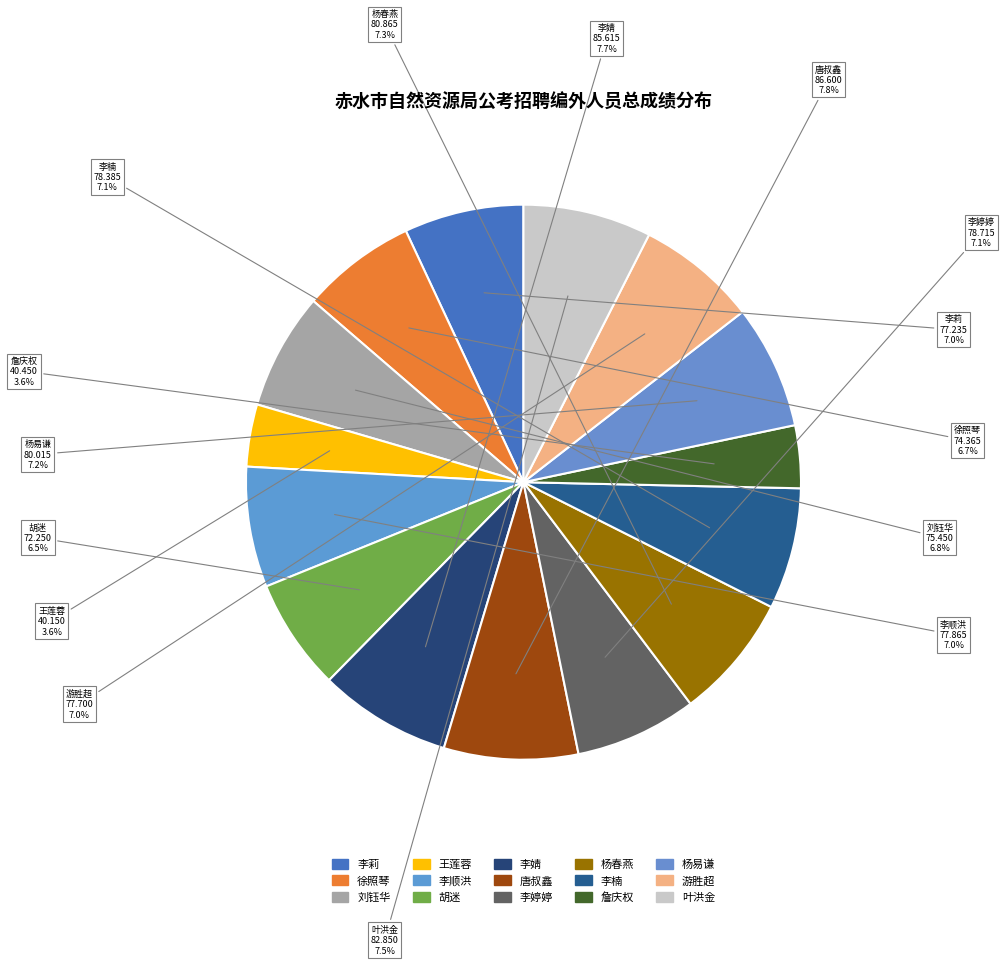

Is there a majority slice in this chart?

No